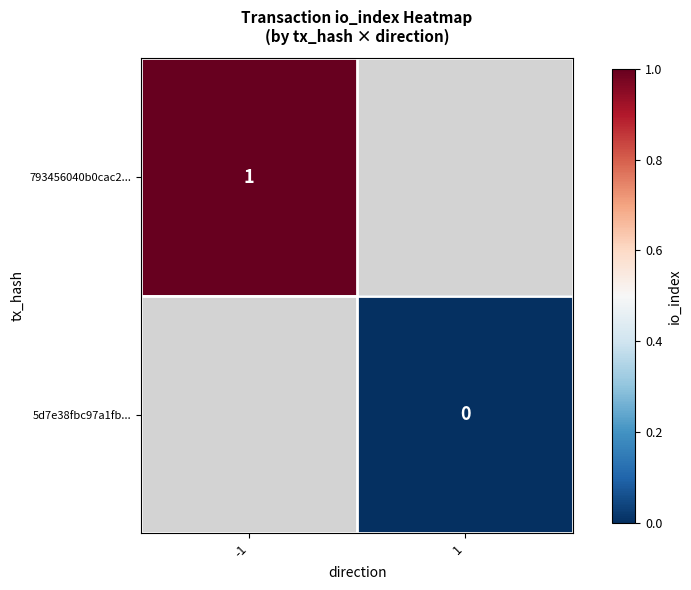

The 793456040b0cac2... series shows 1 at -1. True or false?

True